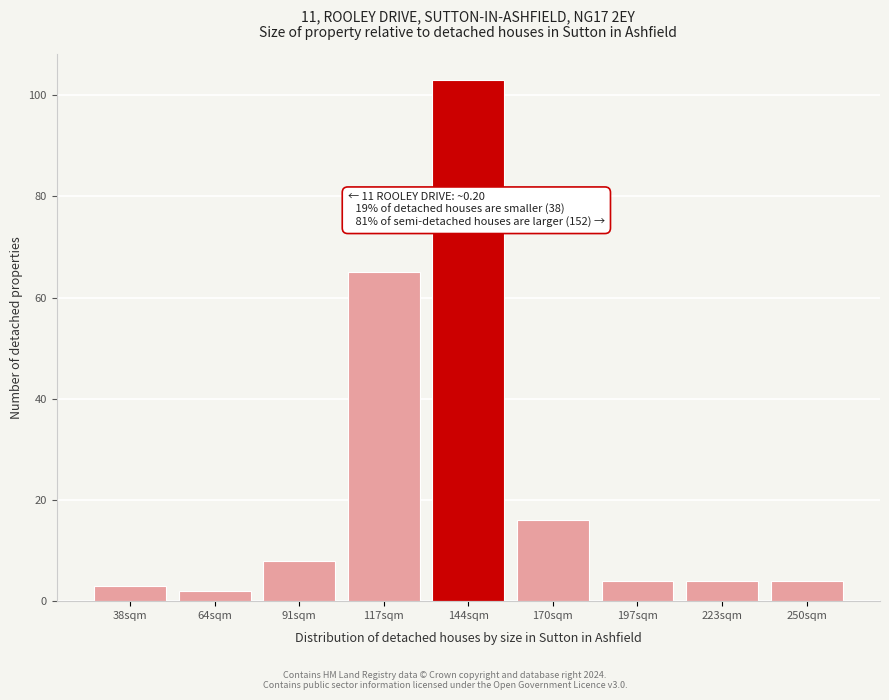

Reading left to right, extract all data points from this chart.

3	2	8	65	103	16	4	4	4